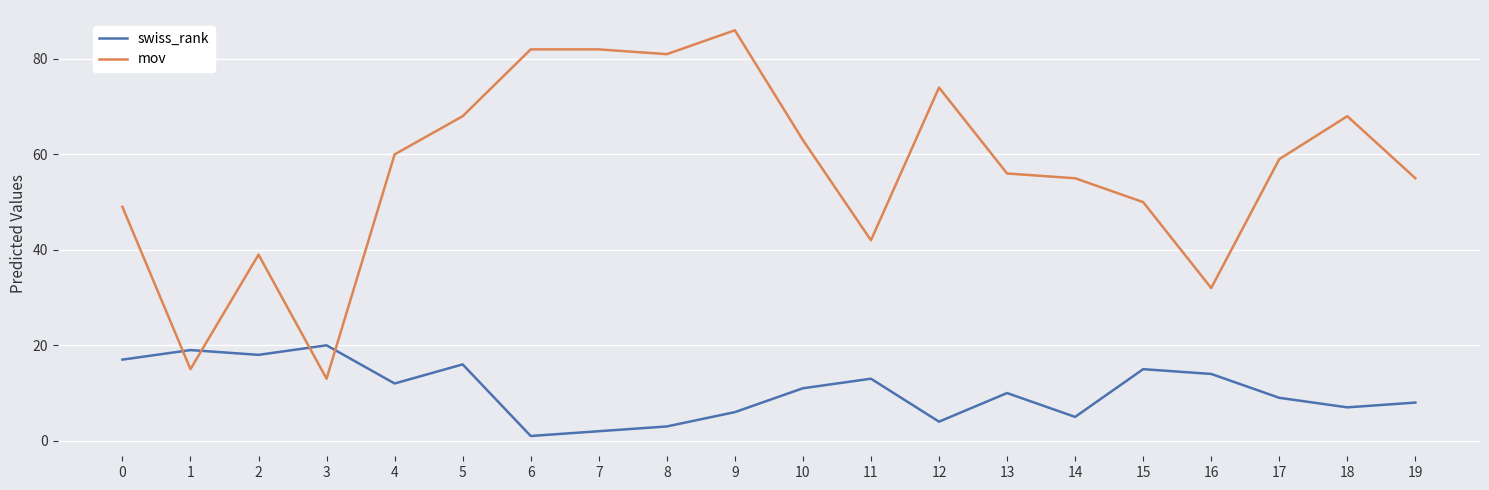

At which label is swiss_rank closest to 10?

13